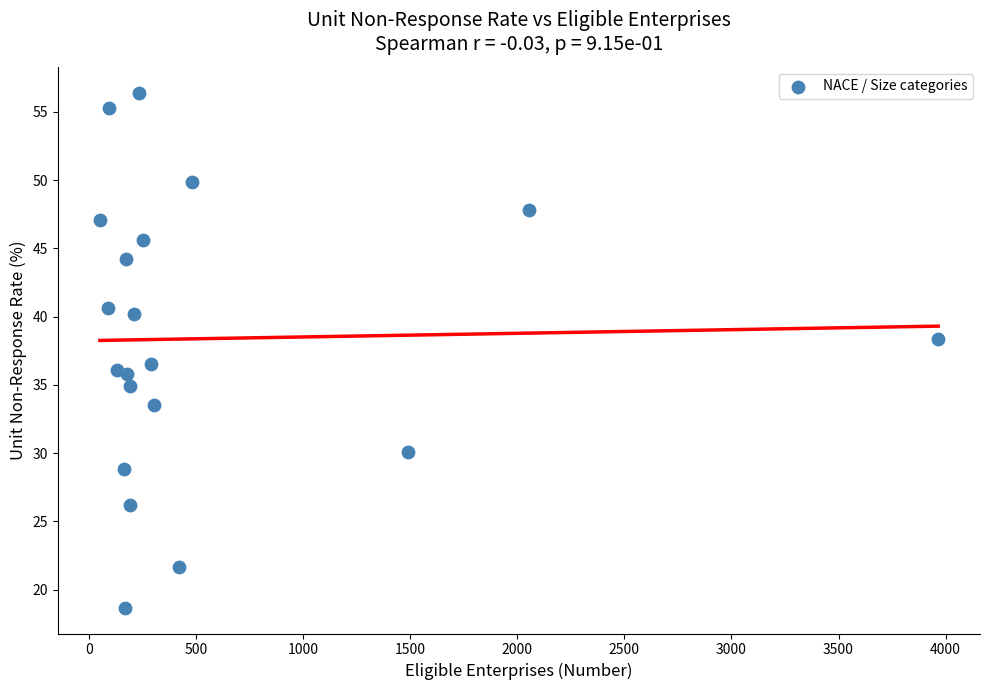

What Y value in the scatter plot is closest to 37?

36.6